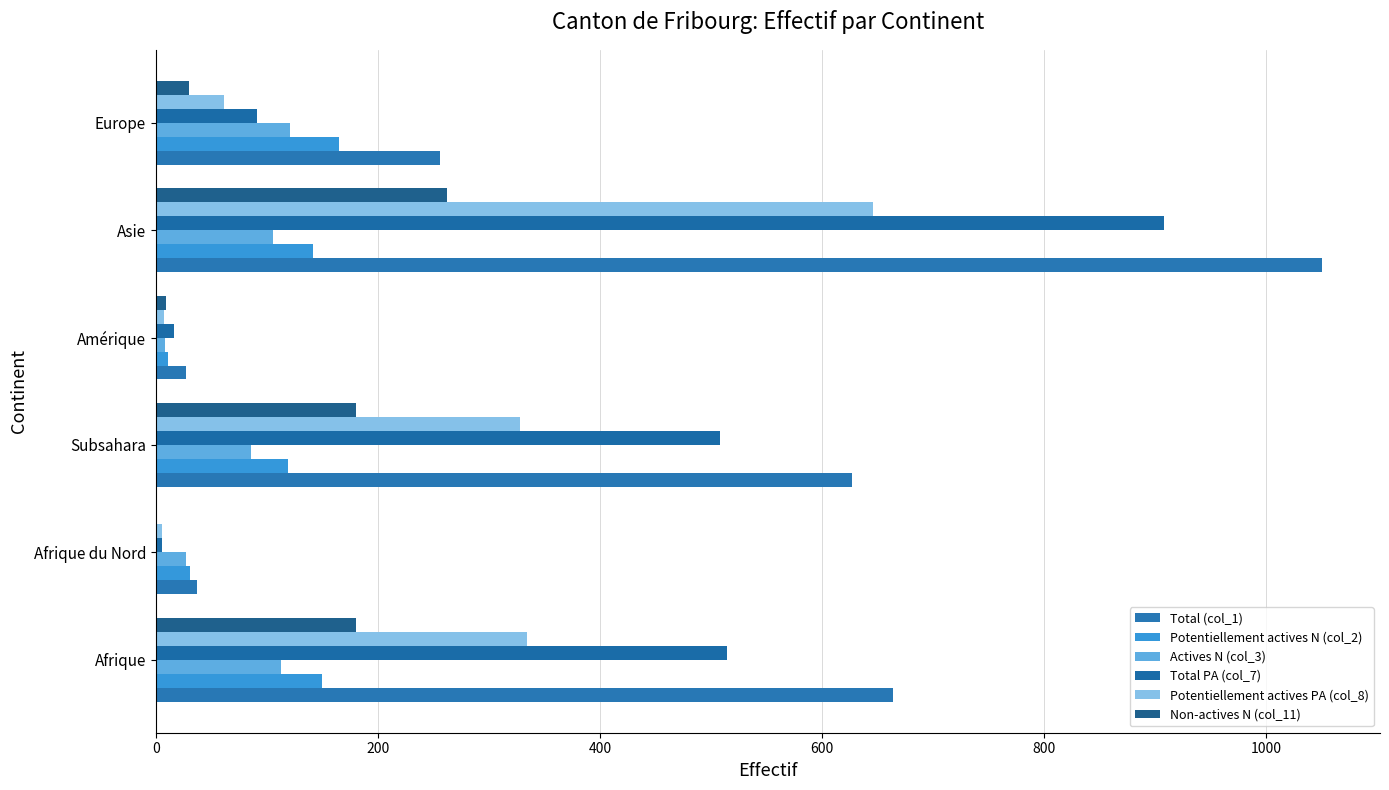

How many data points does each series have?

6